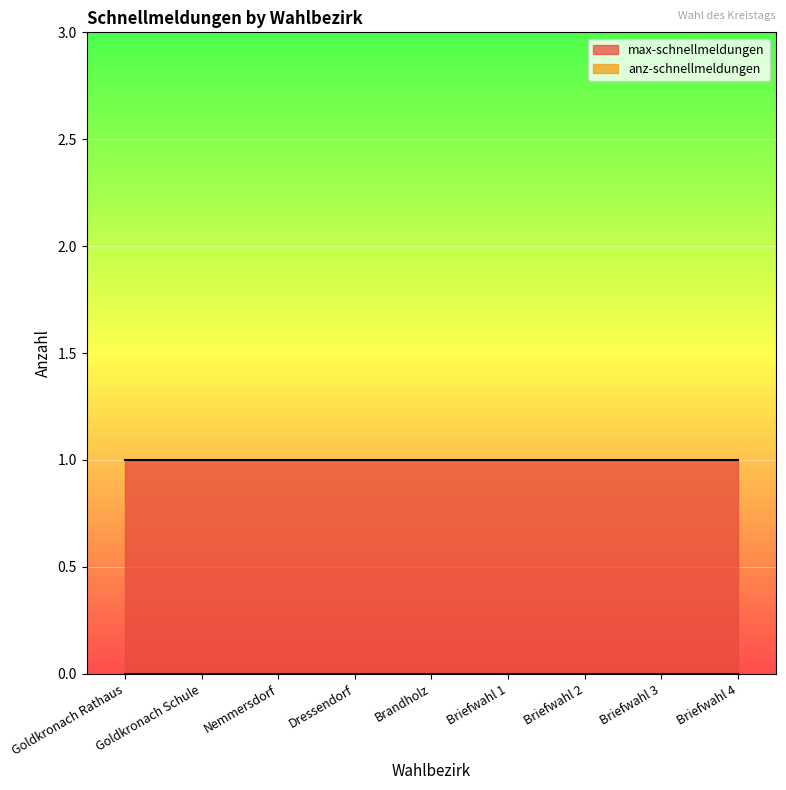

Which category has the highest value in the max-schnellmeldungen series?

Goldkronach Rathaus